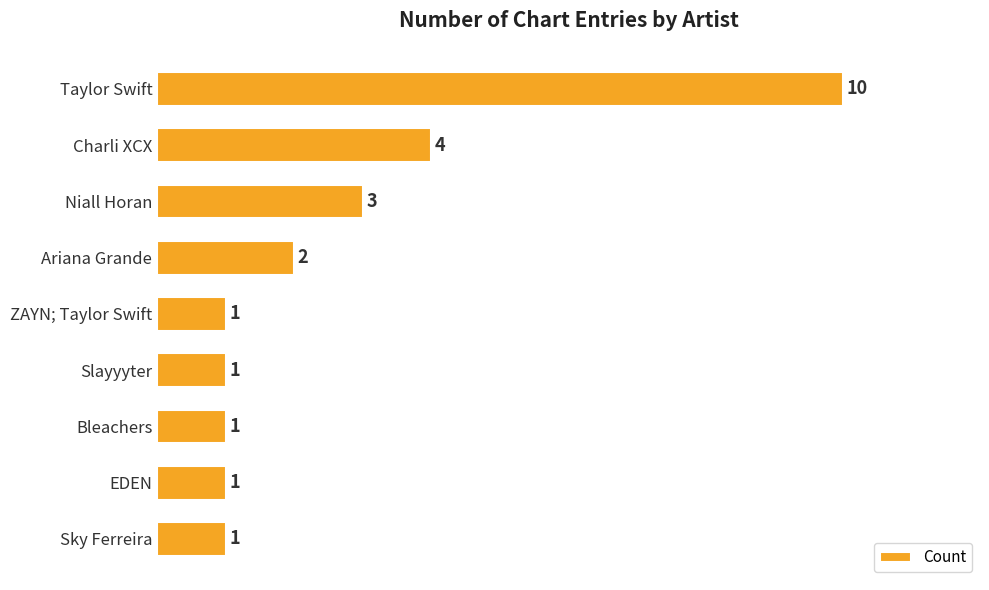

Count the number of values greater than 1.

4